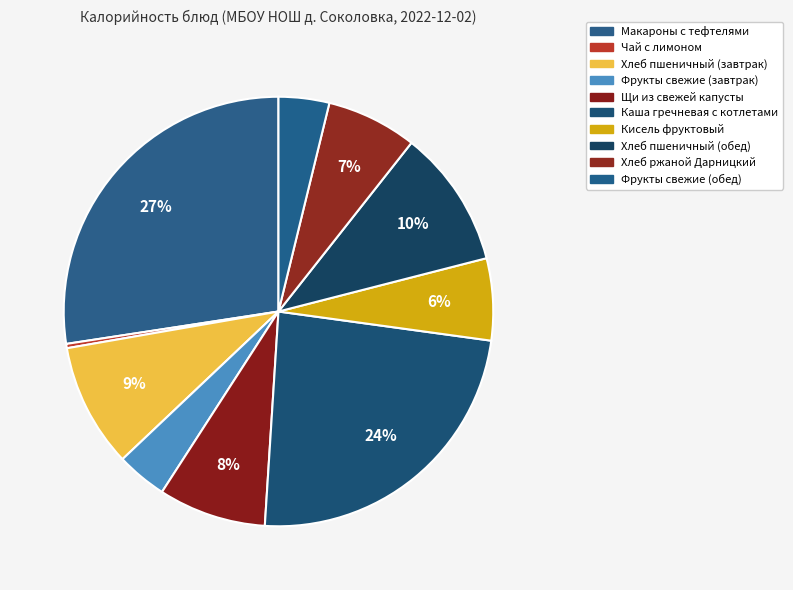

What portion of the pie excludes Макароны с тефтелями?

72.6%